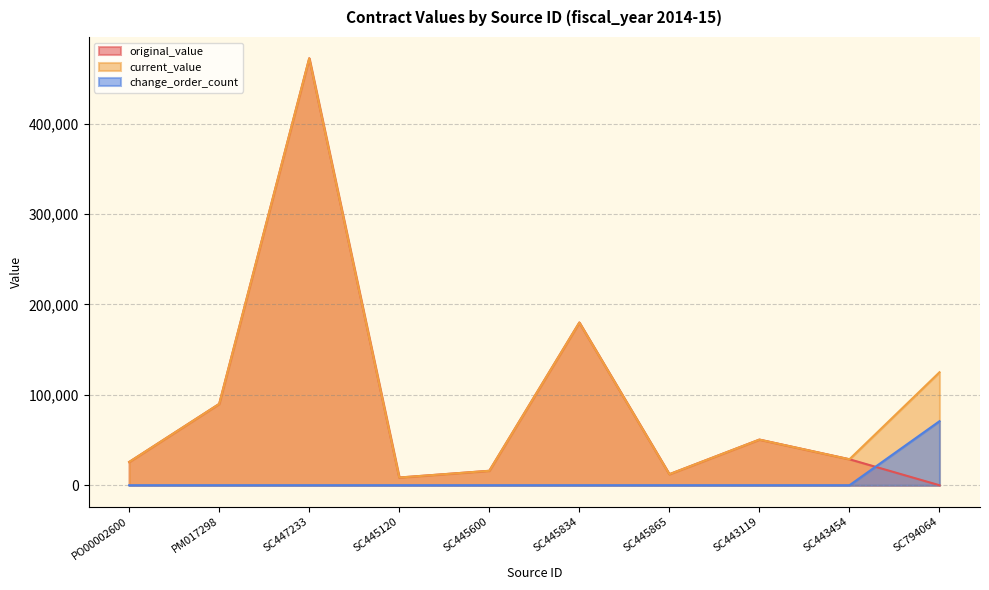

True or false: current_value has a value of 25747.0 at PO00002600.

True